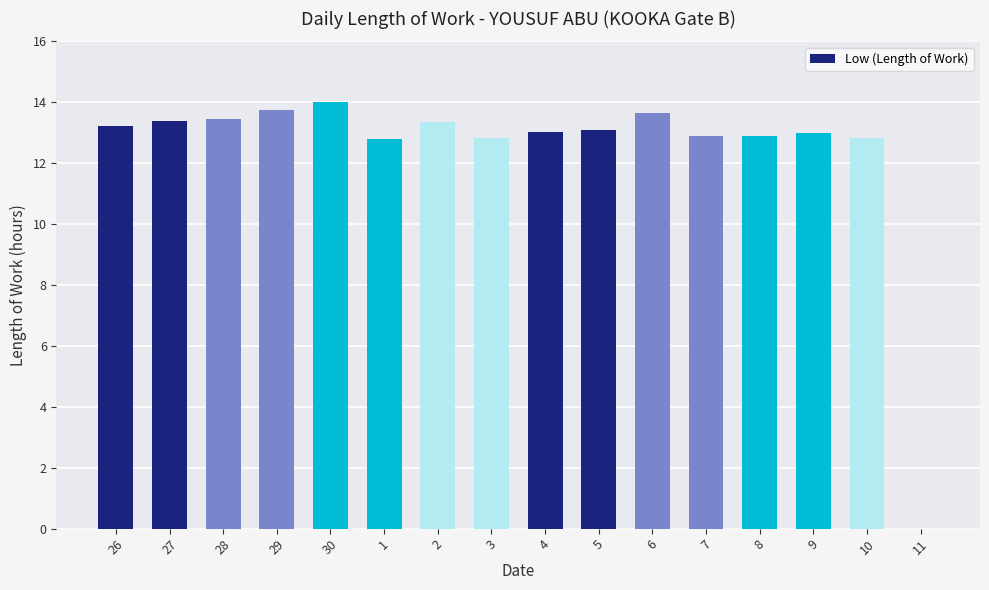

Which label corresponds to the smallest value in the chart?

11